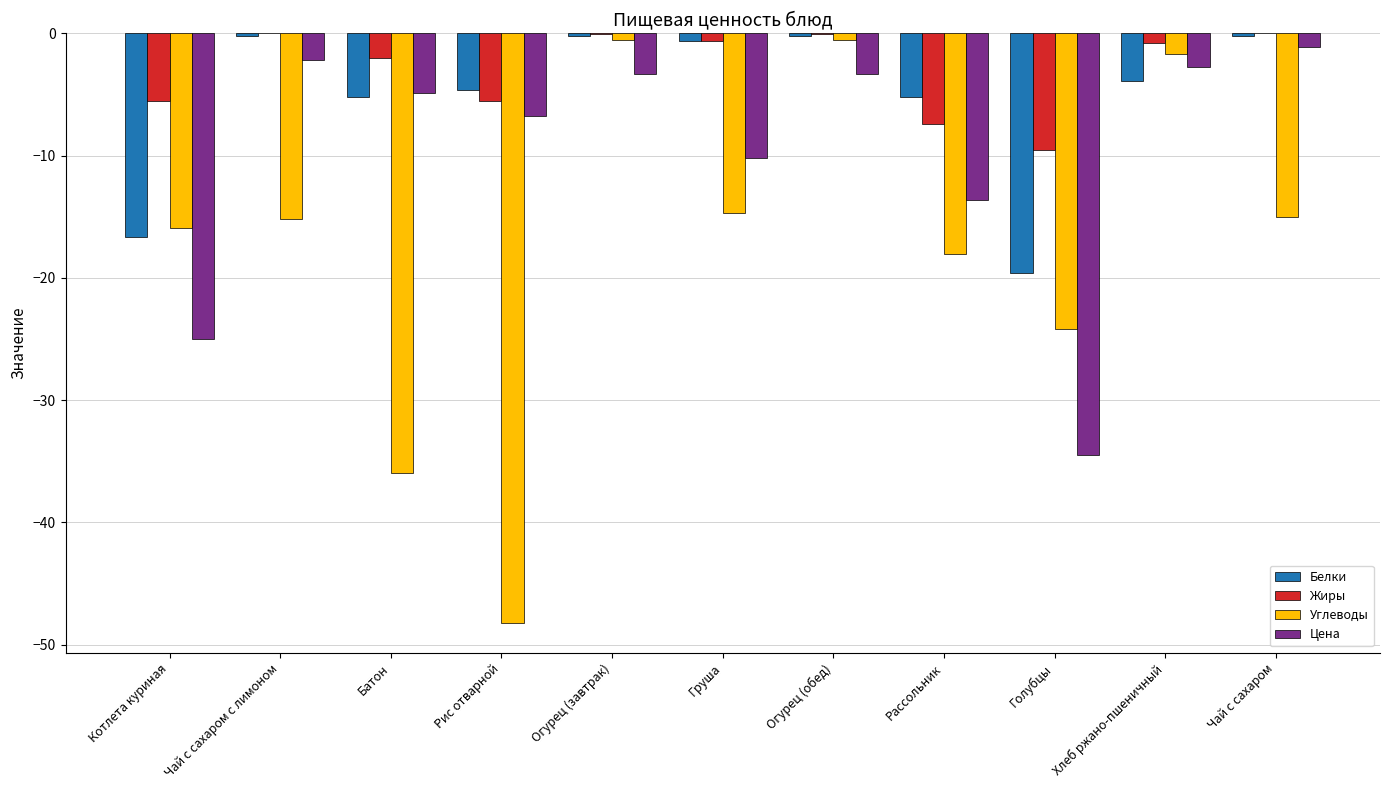

What is the sum of all Белки values?

-56.8